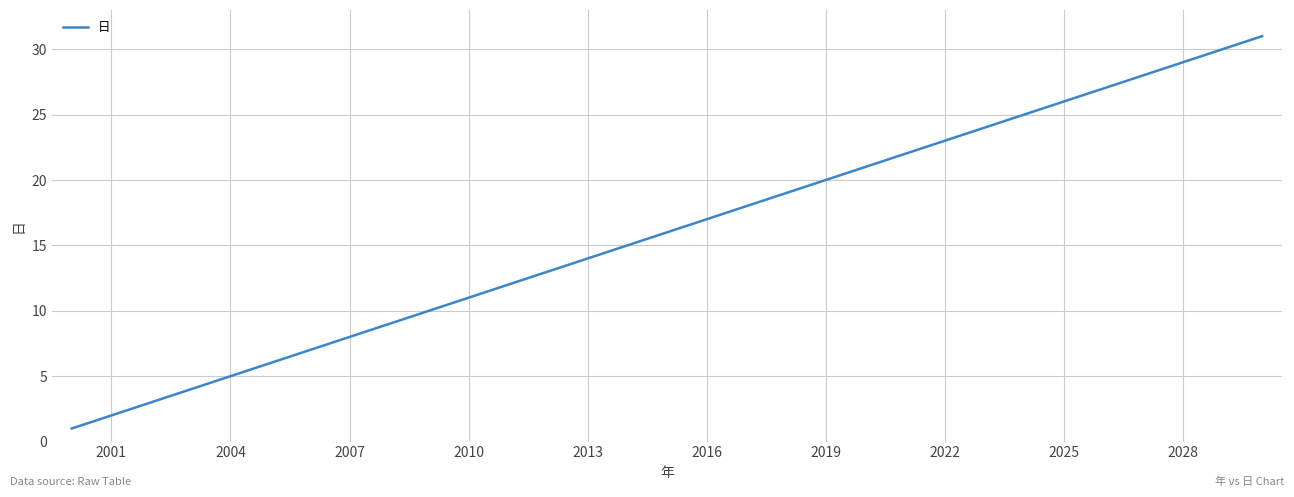

What is the difference between the maximum and minimum values?

30